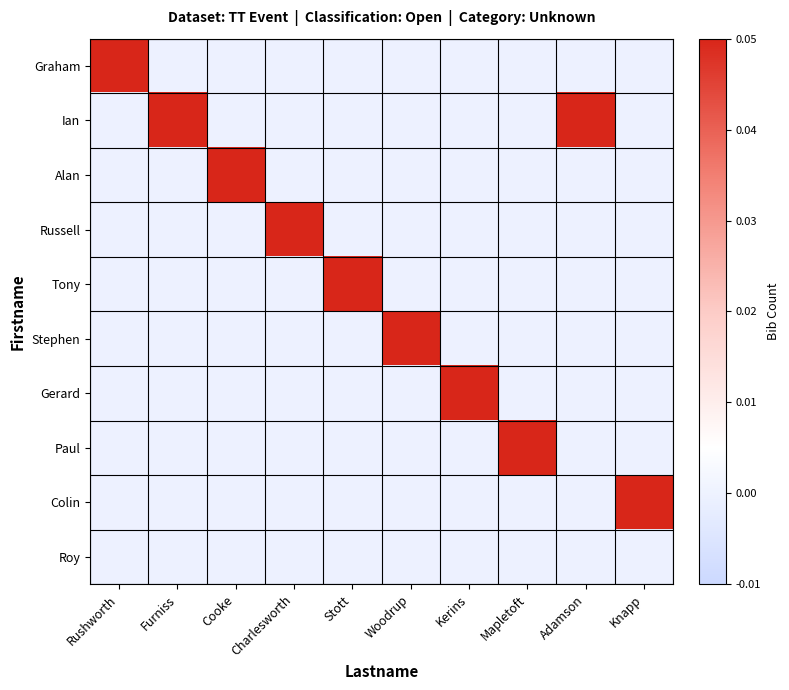

Between Adamson and Cooke, which is larger?

Adamson